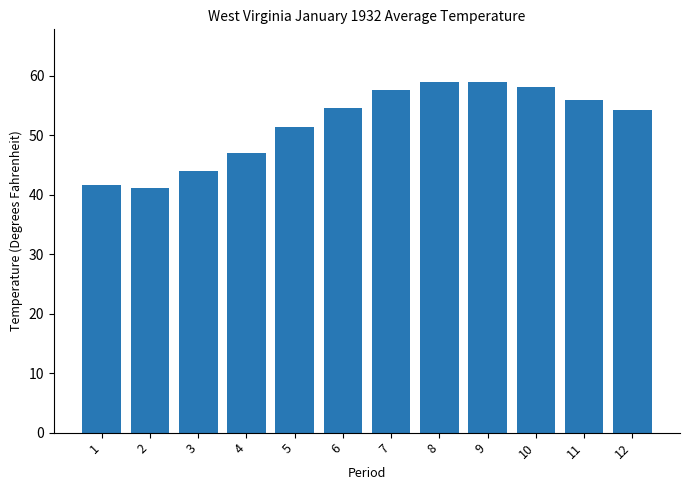

The value at 1 is 13.4. True or false?

False